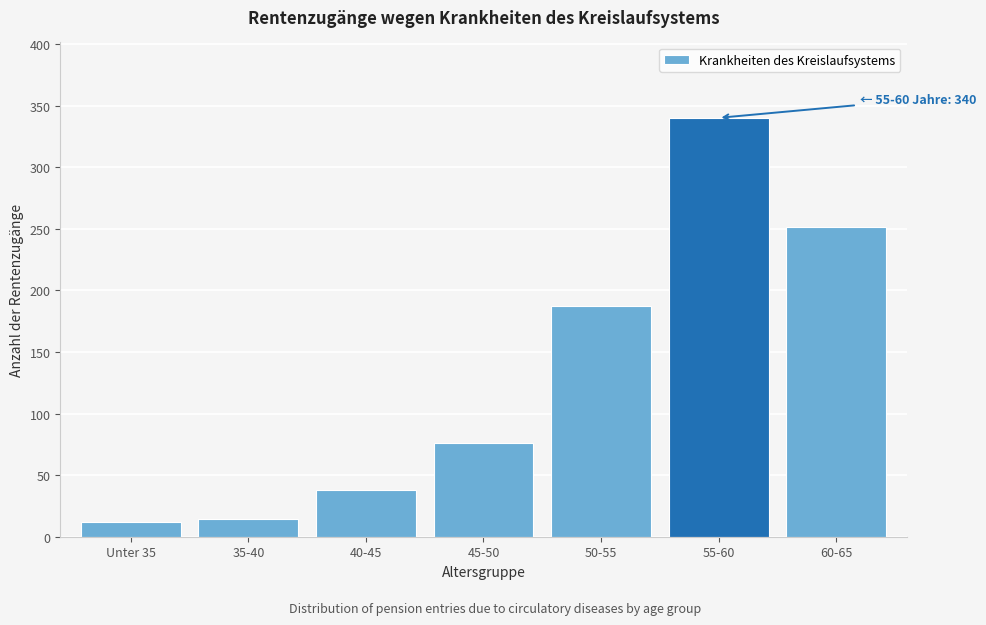

Reading left to right, what are all the values shown in this chart?

Unter 35=12	35-40=14	40-45=38	45-50=76	50-55=187	55-60=340	60-65=251